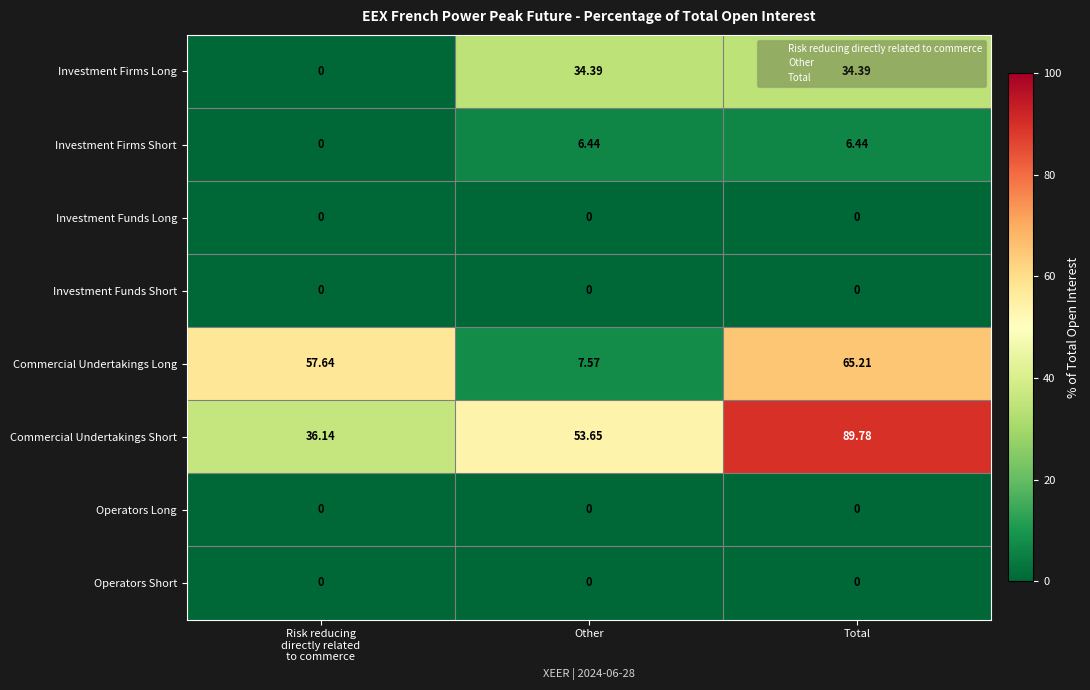

At how many categories does at least one series exceed 43?

3